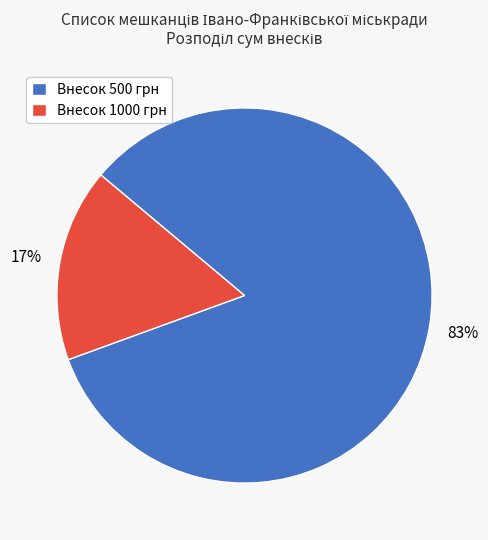

True or false: Внесок 500 грн accounts for 83% of the total.

True